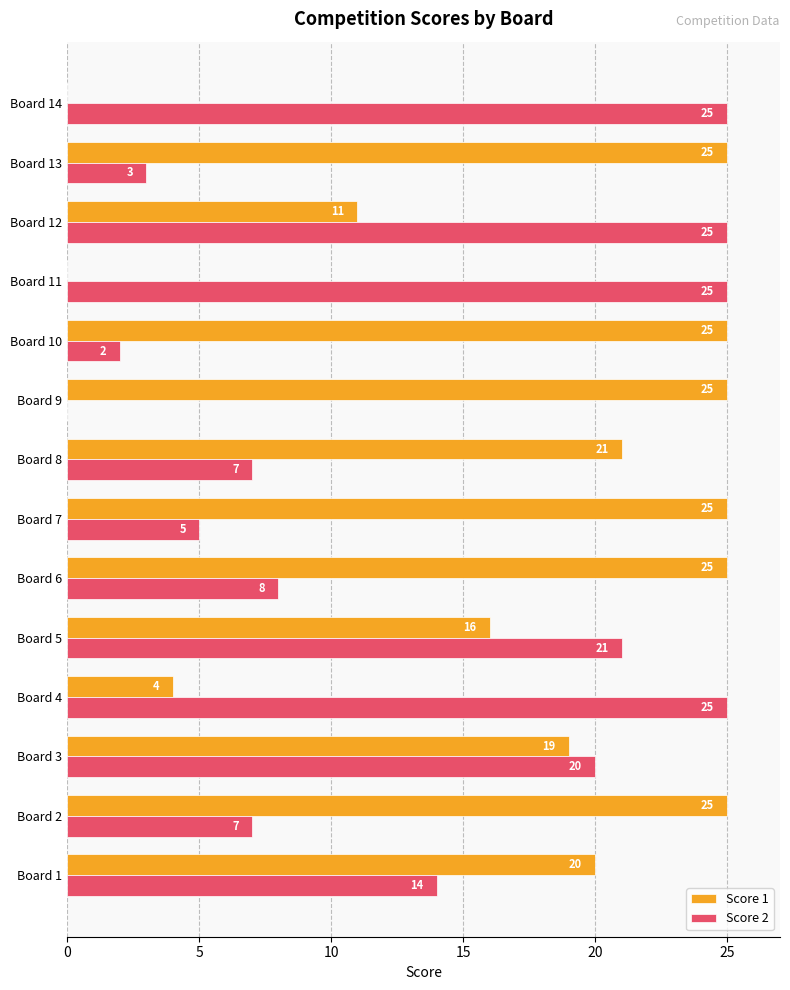

What are all the series names shown in the legend?

Score 1, Score 2